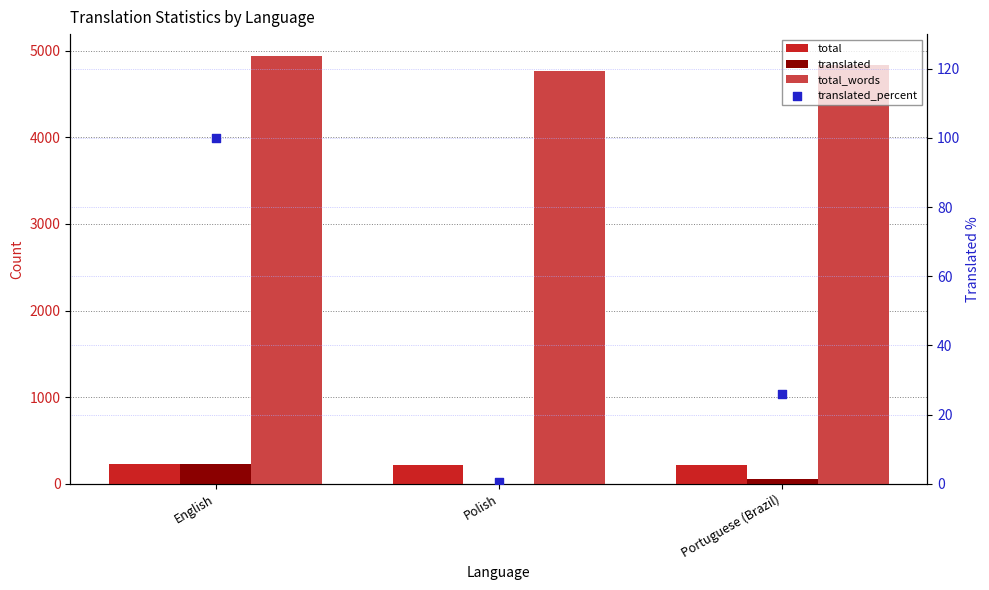

Which series reaches the minimum Y coordinate?

translated_percent